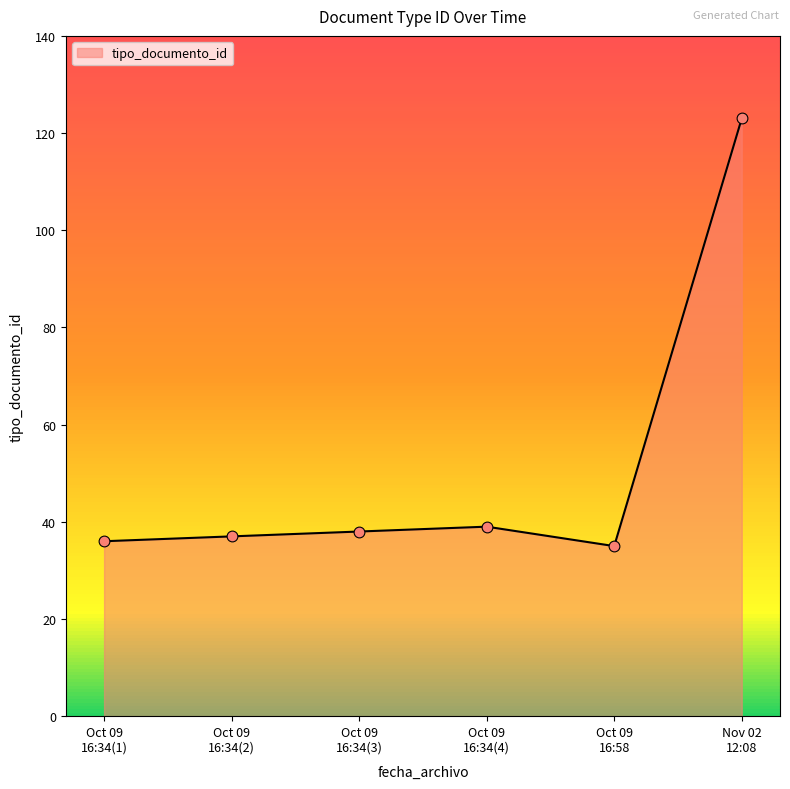

What is the maximum value shown in the chart?

123